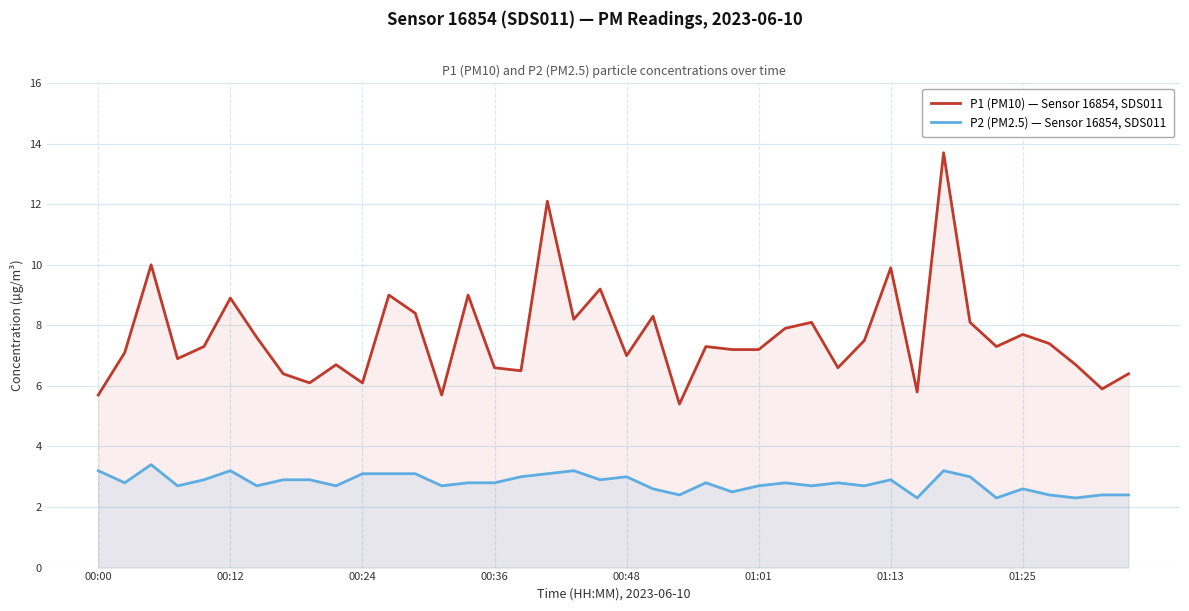

List the series in order of their peak value, highest first.

P1 (PM10) — Sensor 16854, SDS011, P2 (PM2.5) — Sensor 16854, SDS011